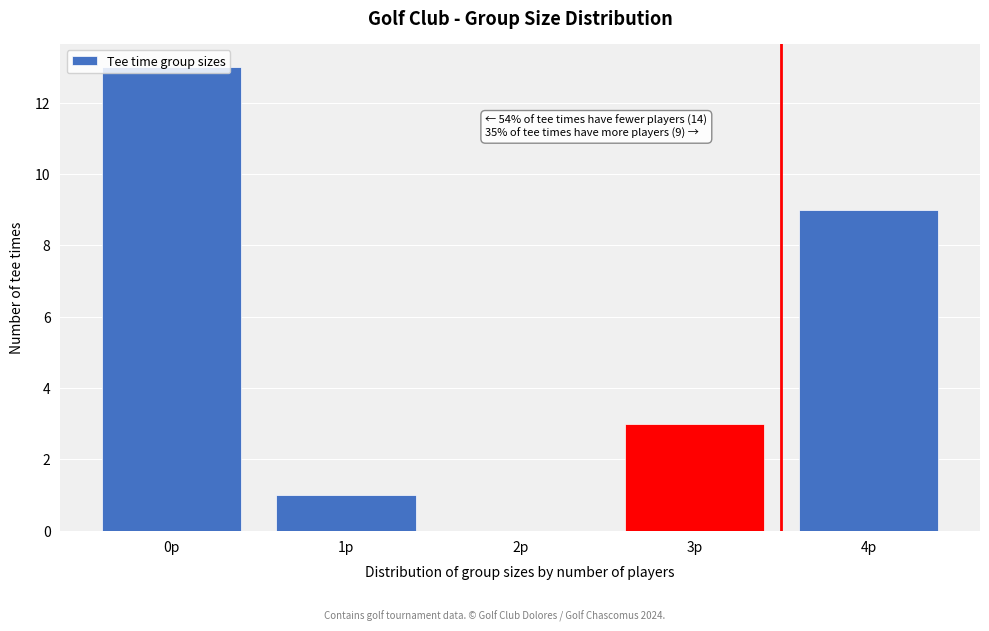

What is the change in value from 0p to 3p?

-10